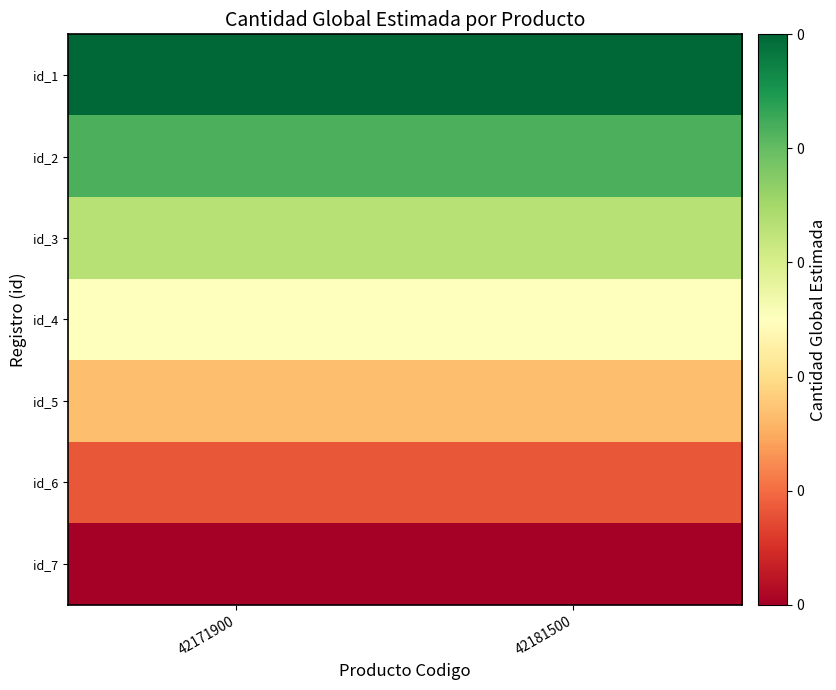

What is the total value across all series at 42171900?

3.5